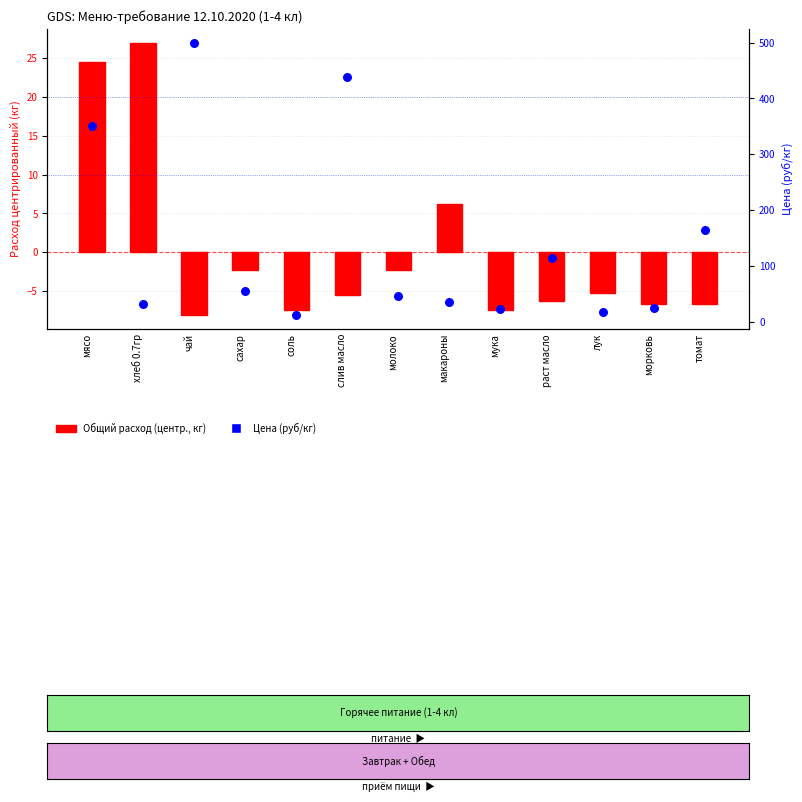

What is the total value across all series at морковь?

18.4